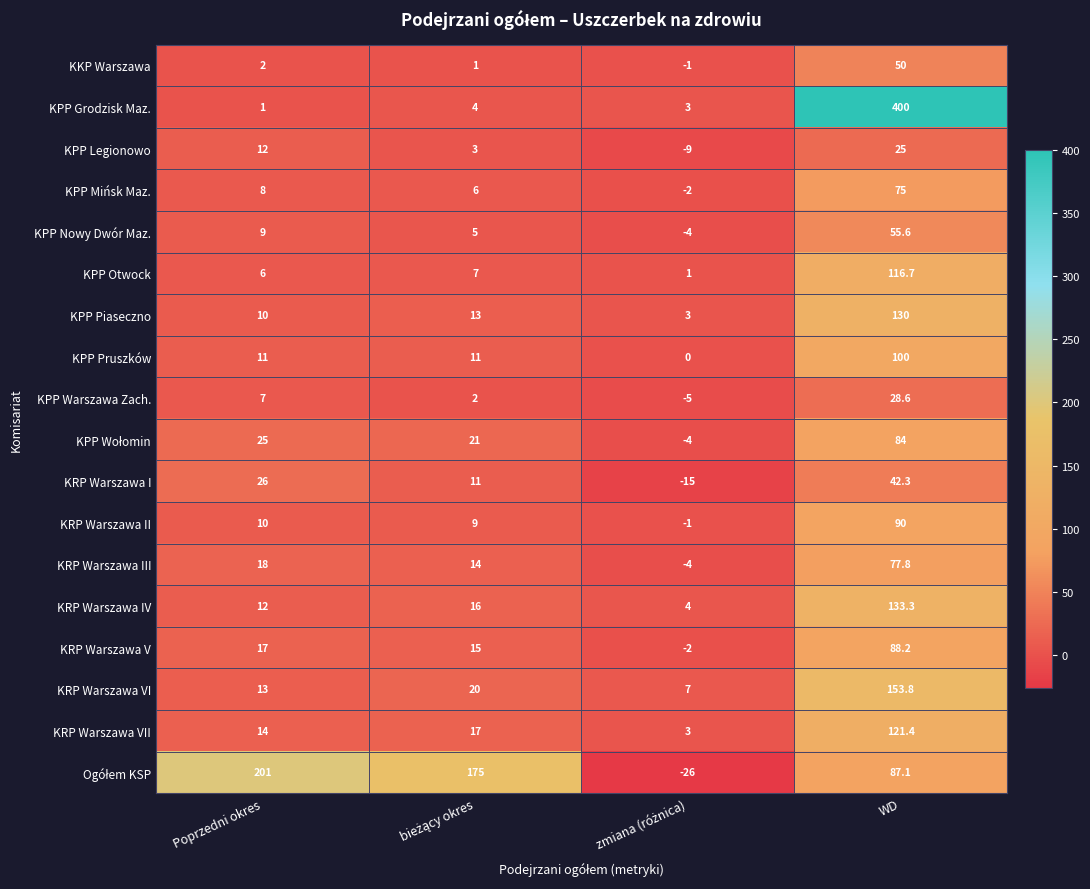

At which label is KPP Legionowo closest to 8?

Poprzedni okres